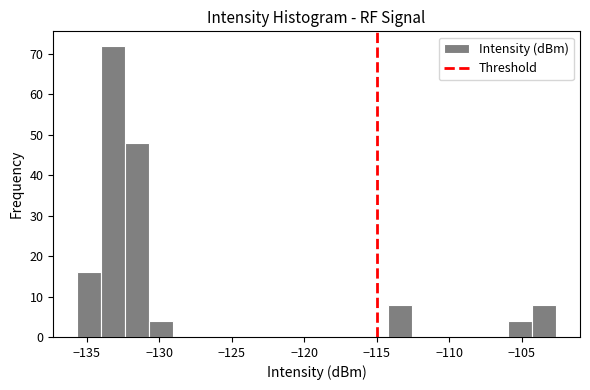

Around what value on the x-axis is the tallest bar? Give the approximate position of its centre, as read against the axis.

-133.0